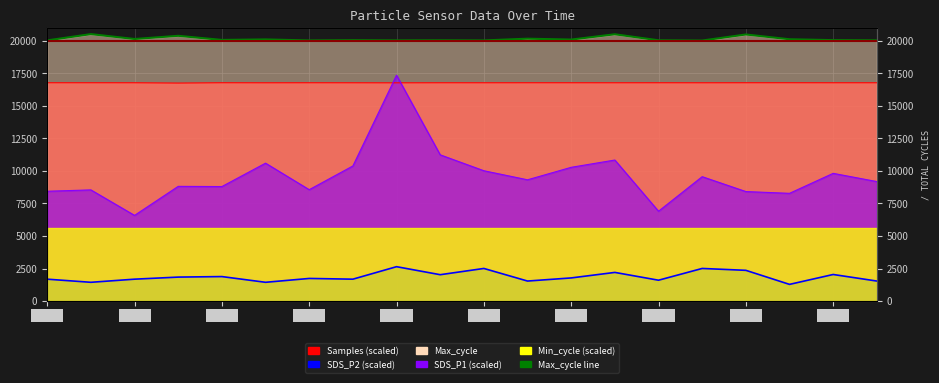

What is the spread (max minus min) of values at 02:15?

17530.0